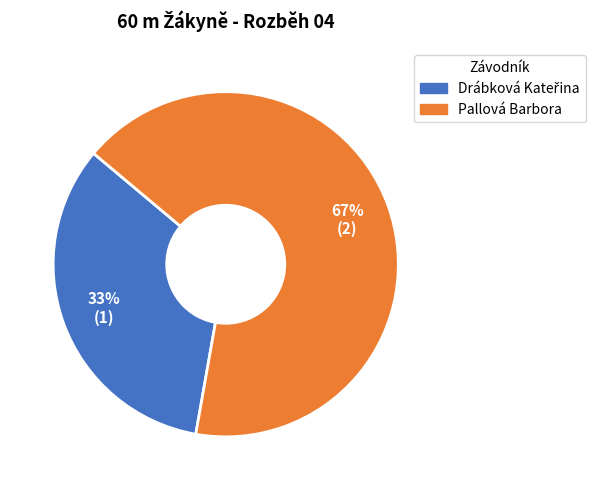

What is the largest slice in the pie chart?

Pallová Barbora